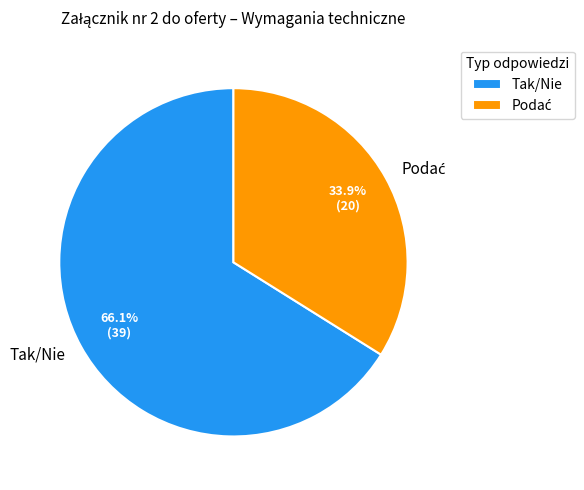

Which slice is the largest?

Tak/Nie